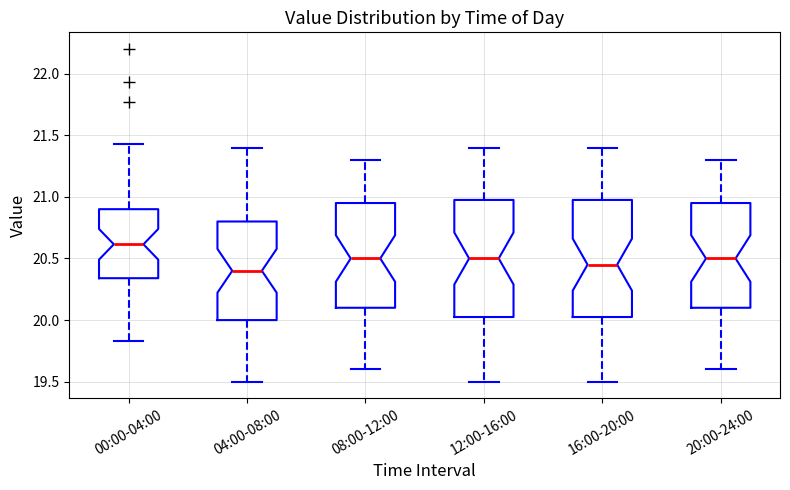

Where is the lower edge of the box for 08:00-12:00 on the y-axis? The values are not printed on the chart, so give them approximately, as read against the axis.

20.10